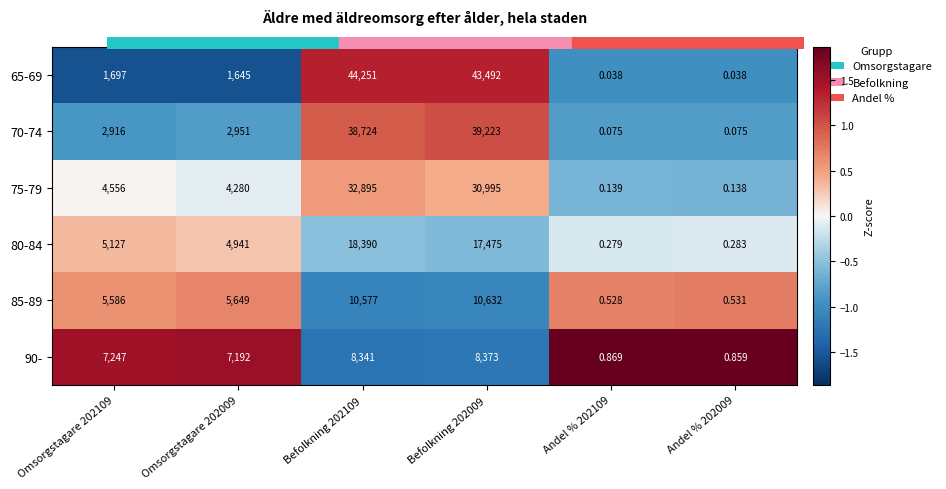

At which category is the sum across all series the highest?

Befolkning 202109